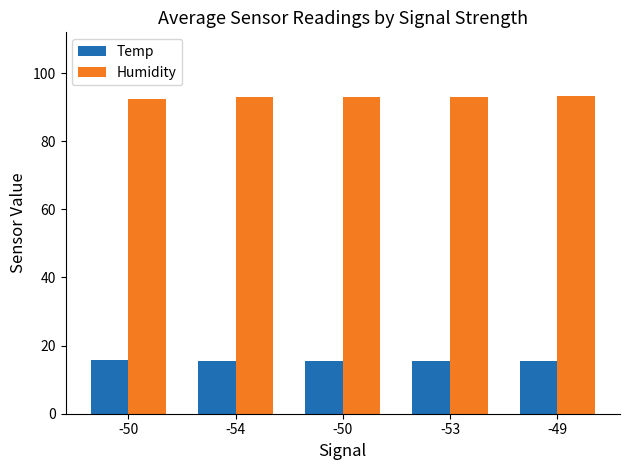

How many groups of bars are there?

5